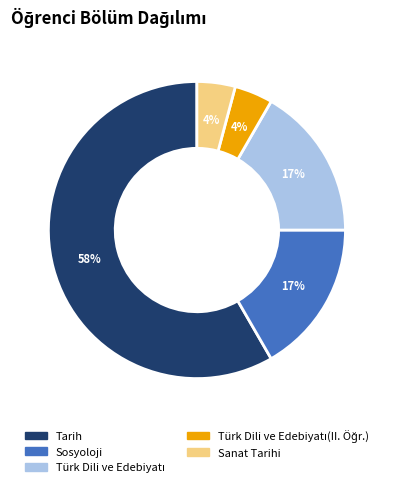

To the nearest percent, what is the difference between the largest and smallest slice percentages?

54%